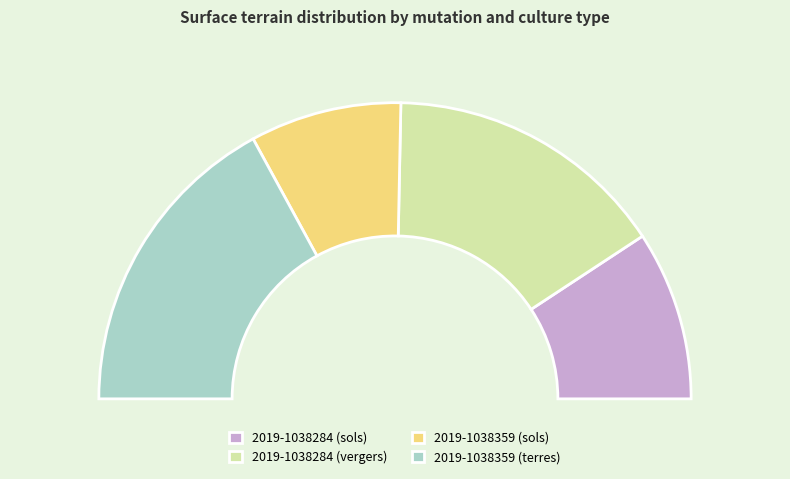

How much of the chart is everything except 2019-1038284 (sols)?

81.5%